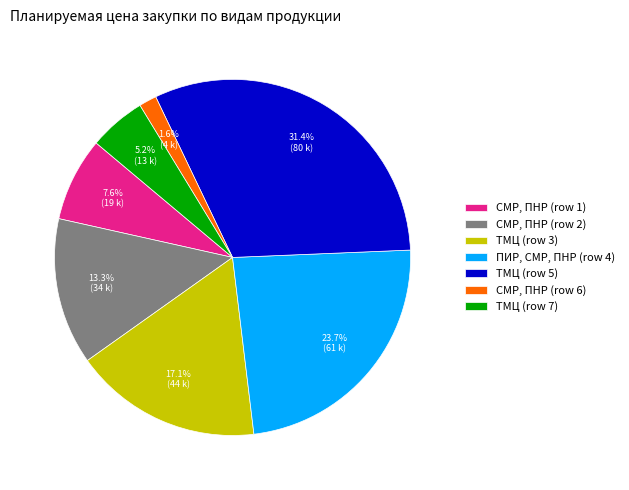

How many segments does this pie chart have?

7